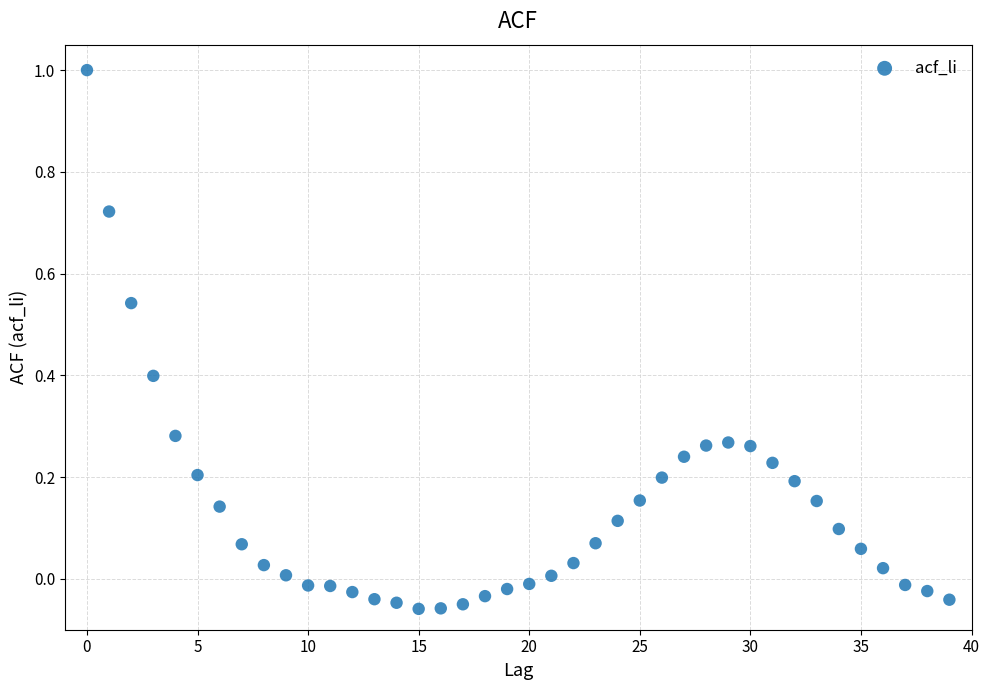

What is the range of Y values (max minus min)?

1.1